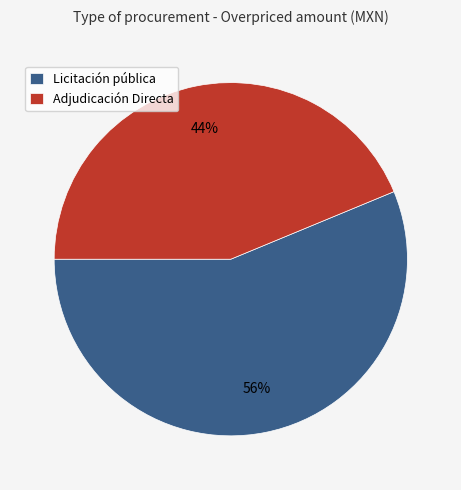

What is the smallest slice in the pie chart?

Adjudicación Directa